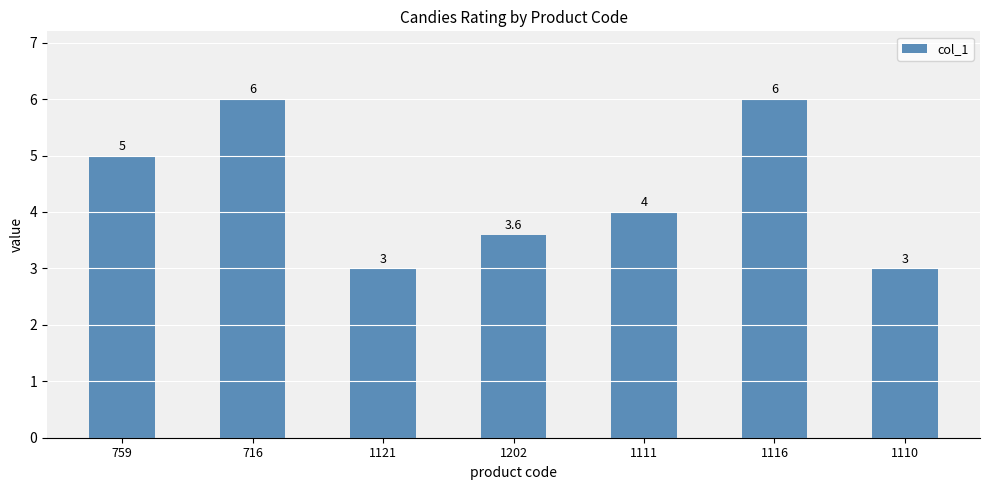

What is the difference between the maximum and minimum values?

3.0